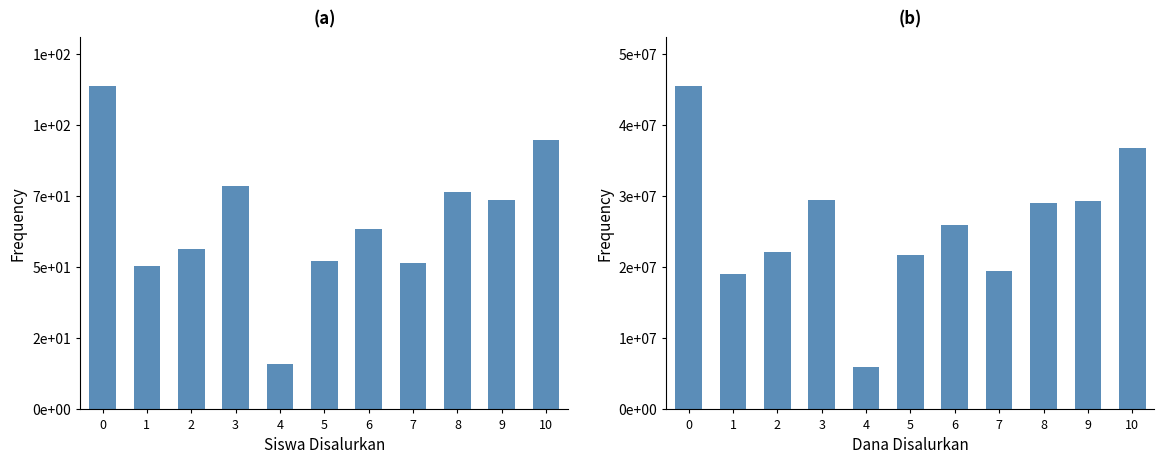

What is the spread (max minus min) of values at 8?

29474924